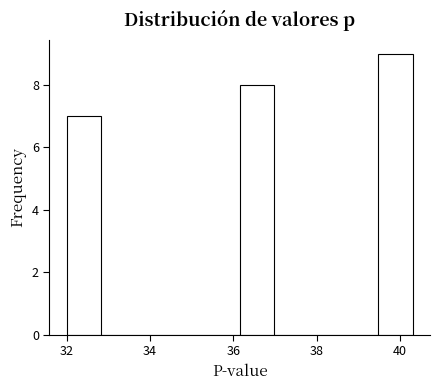

Reading left to right, list every bar in this chart as the range it spans on the x-axis followed by its height. Neither the bar edges nor the heights are printed on the chart, so give them approximately, as read against the axes.

32.0 to 32.8: 7
32.8 to 33.6: 0
33.6 to 34.4: 0
34.4 to 35.4: 0
35.4 to 36.2: 0
36.2 to 37.0: 8
37.0 to 37.8: 0
37.8 to 38.6: 0
38.6 to 39.4: 0
39.4 to 40.4: 9